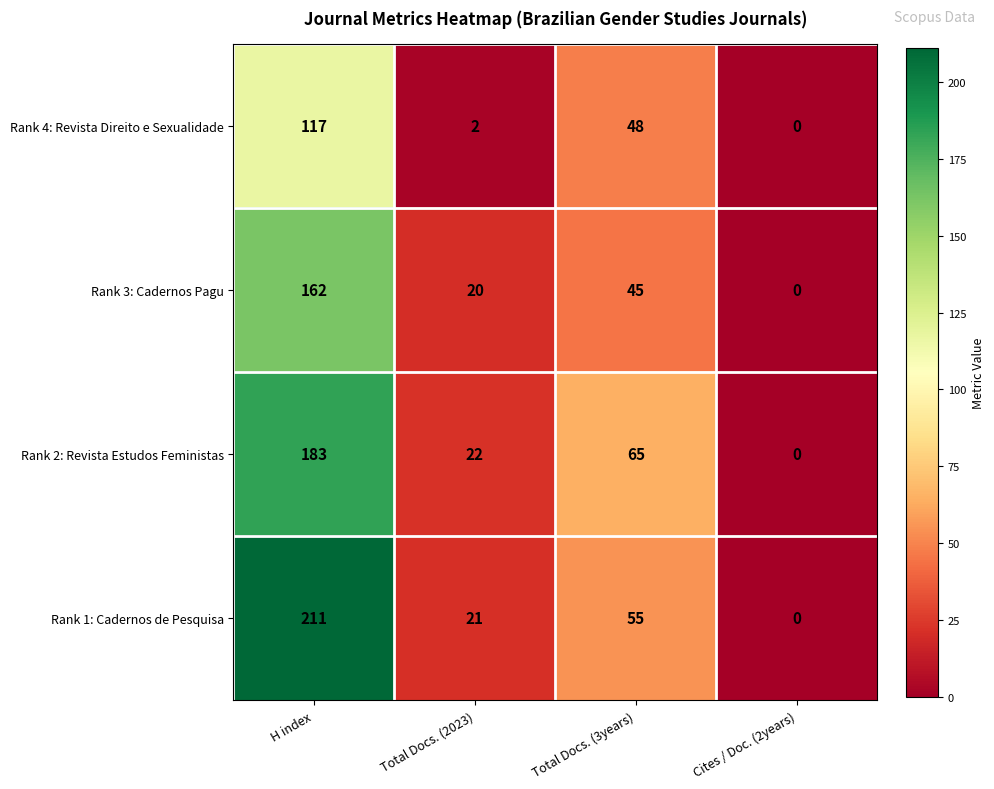

At Total Docs. (2023), list the series in order from largest to smallest.

Rank 2: Revista Estudos Feministas, Rank 1: Cadernos de Pesquisa, Rank 3: Cadernos Pagu, Rank 4: Revista Direito e Sexualidade